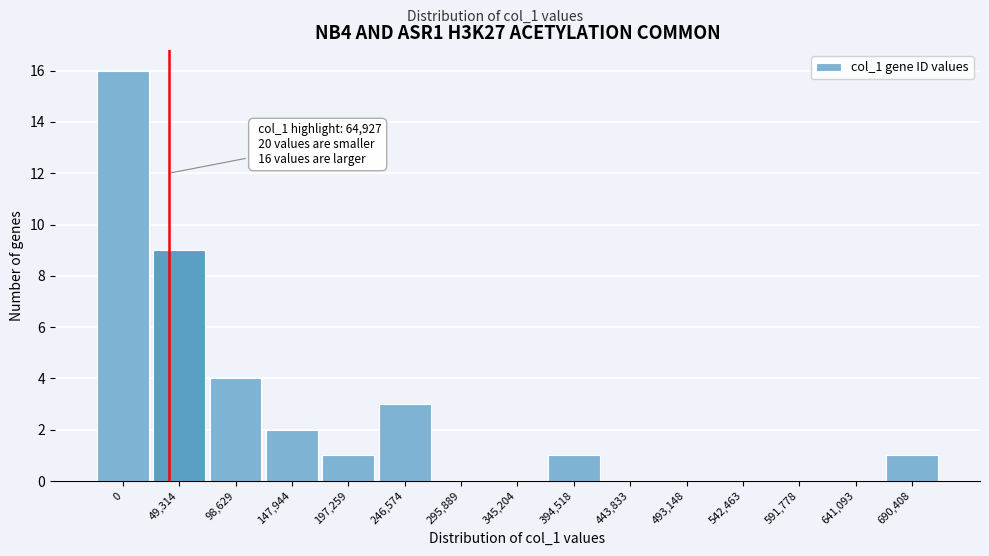

Reading left to right, list all the values displayed in this chart.

0=16	49,314=9	98,629=4	147,944=2	197,259=1	246,574=3	295,889=0	345,204=0	394,518=1	443,833=0	493,148=0	542,463=0	591,778=0	641,093=0	690,408=1